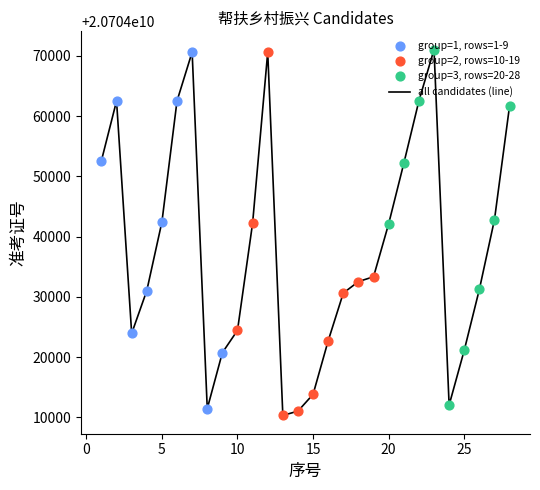

What is the difference between the maximum and minimum values?

60719